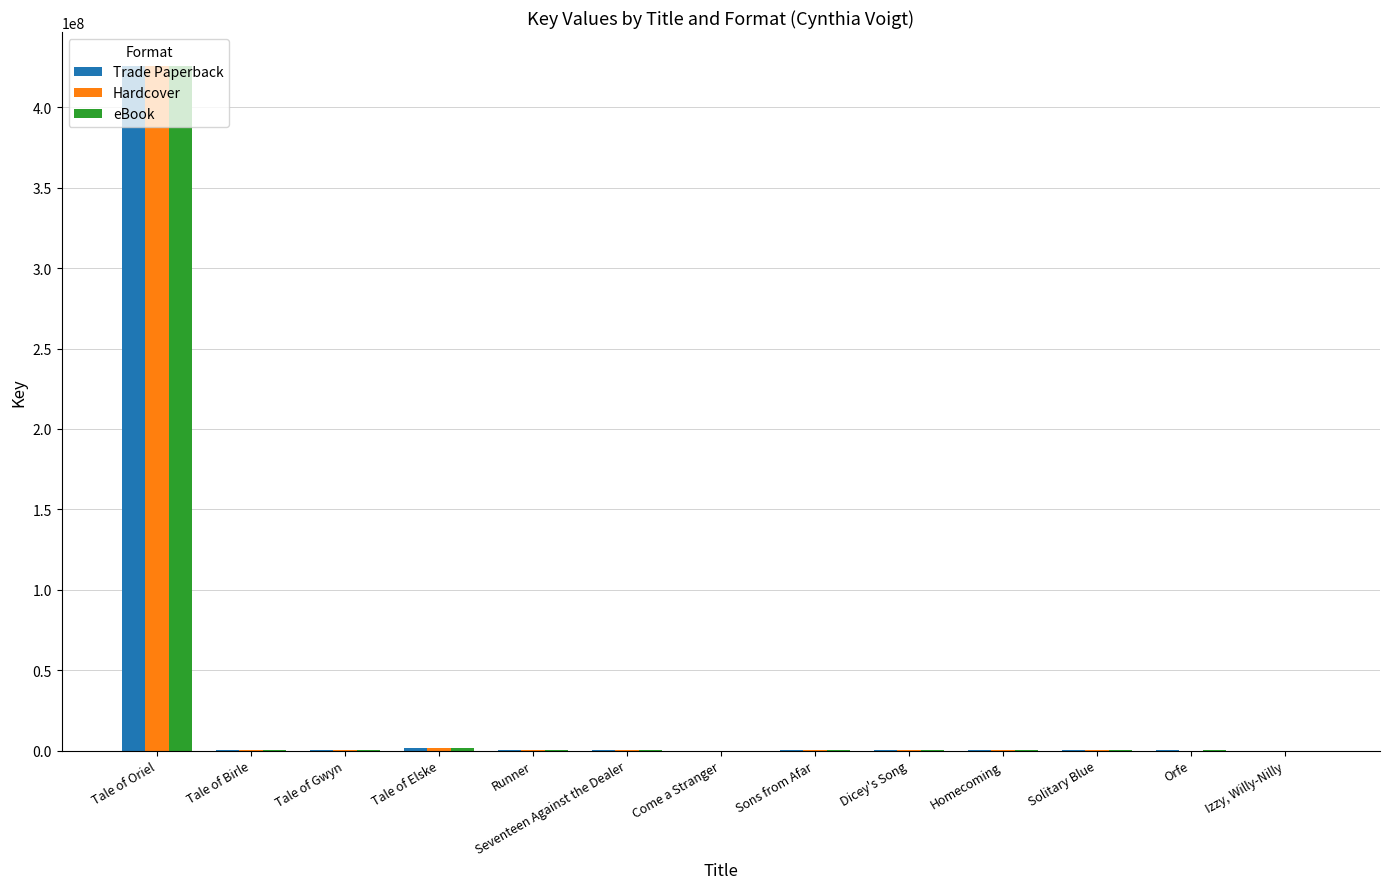

What is the sum of all eBook values?

429940455